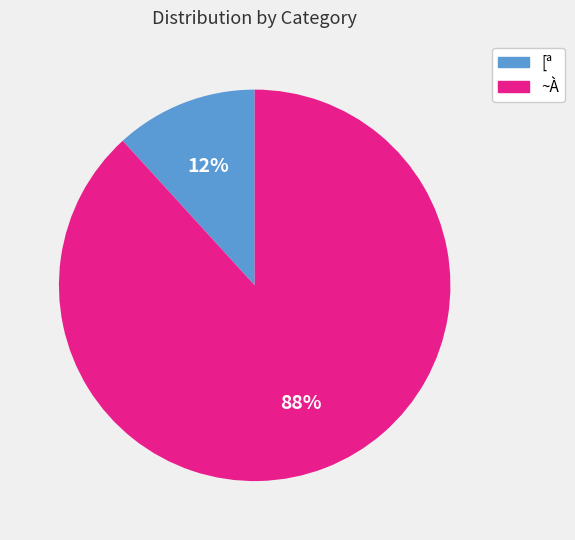

Is it true that [ª is 12% of the pie?

True